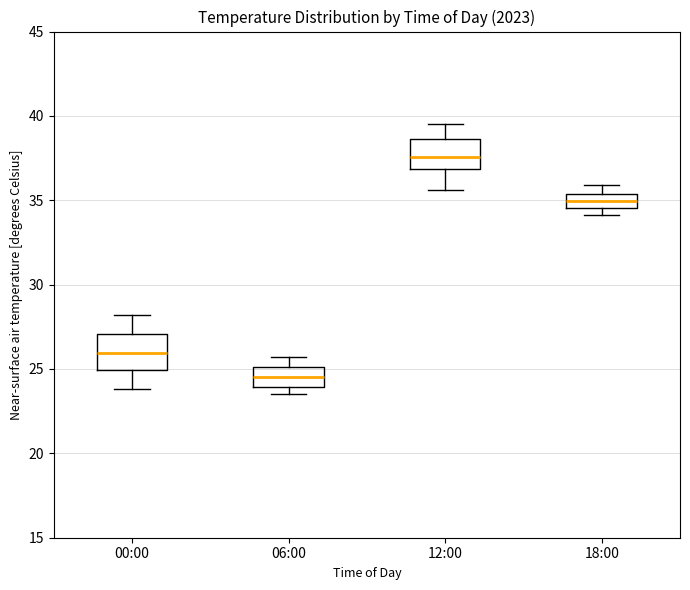

Reading left to right, transcribe this box plot: for each box, give where its median line is, the range the box spans, and where its two whiskers end, as read against the y-axis. The values are not printed on the chart, so give them approximately, as read against the axis.

00:00: median 26.0, box 25.0 to 27.0, whiskers 24.0 to 28.0
06:00: median 24.5, box 24.0 to 25.0, whiskers 23.5 to 25.5
12:00: median 37.5, box 37.0 to 38.5, whiskers 35.5 to 39.5
18:00: median 35.0, box 34.5 to 35.5, whiskers 34.0 to 36.0